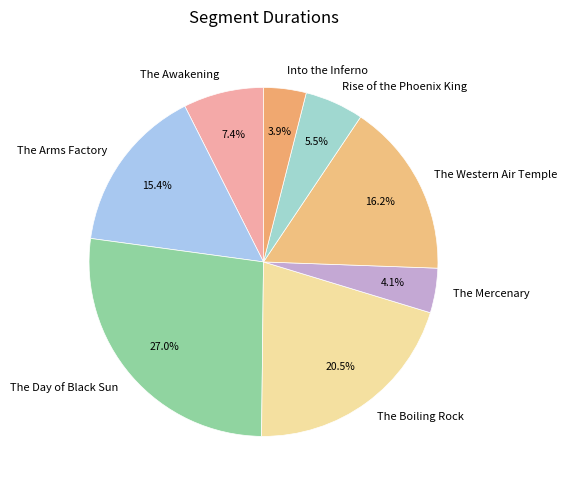

To the nearest percent, what is the difference between the The Boiling Rock and Into the Inferno slice percentages?

17%